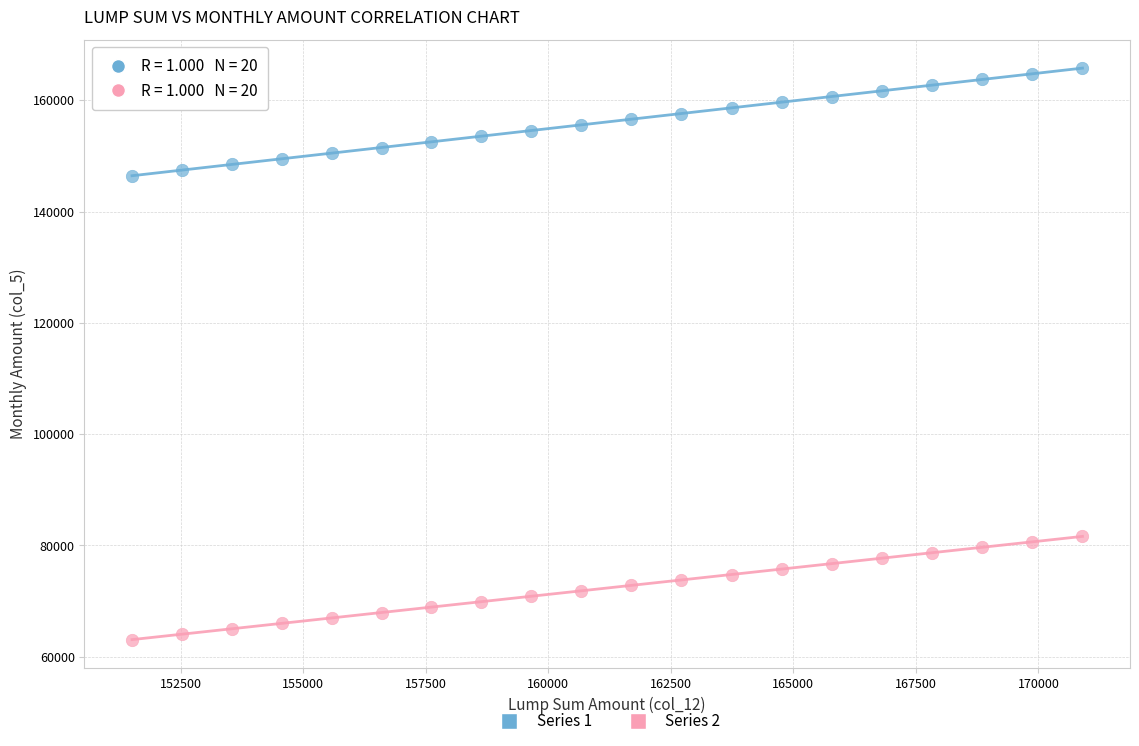

Across all data points, what is the range of X values (max minus min)?

19390